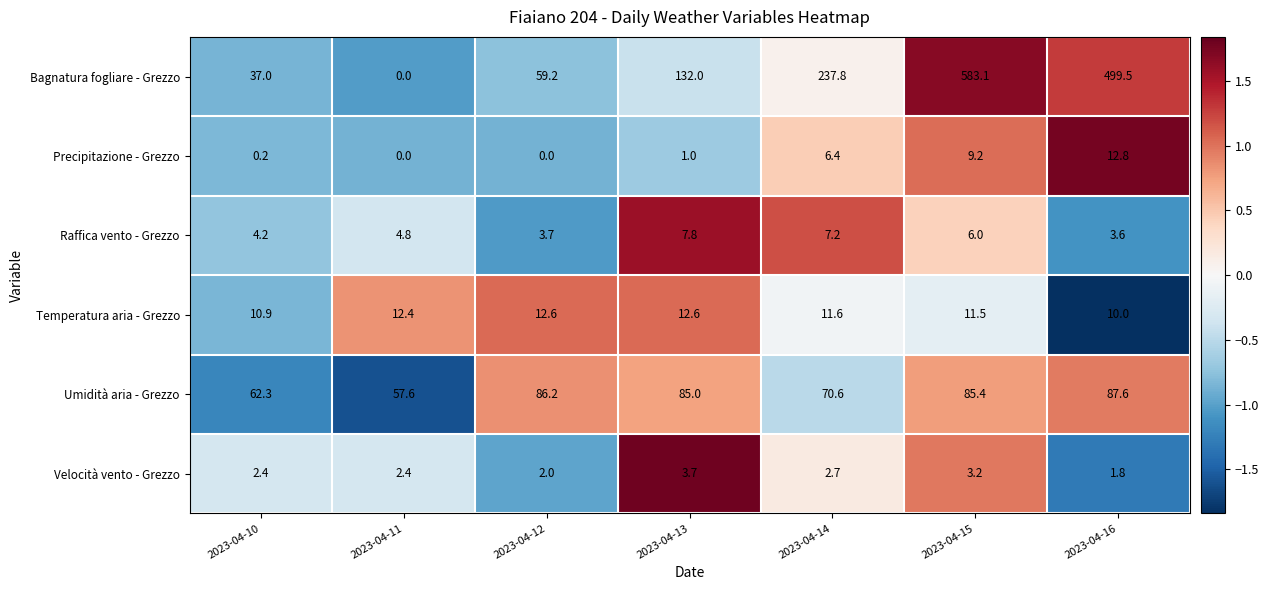

Rank the series at 2023-04-14 from lowest to highest value.

Velocità vento - Grezzo, Precipitazione - Grezzo, Raffica vento - Grezzo, Temperatura aria - Grezzo, Umidità aria - Grezzo, Bagnatura fogliare - Grezzo